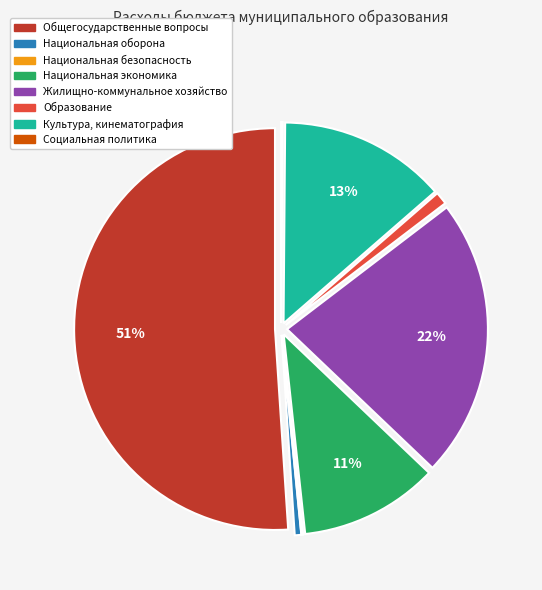

What percentage is the Образование slice, to the nearest percent?

1%